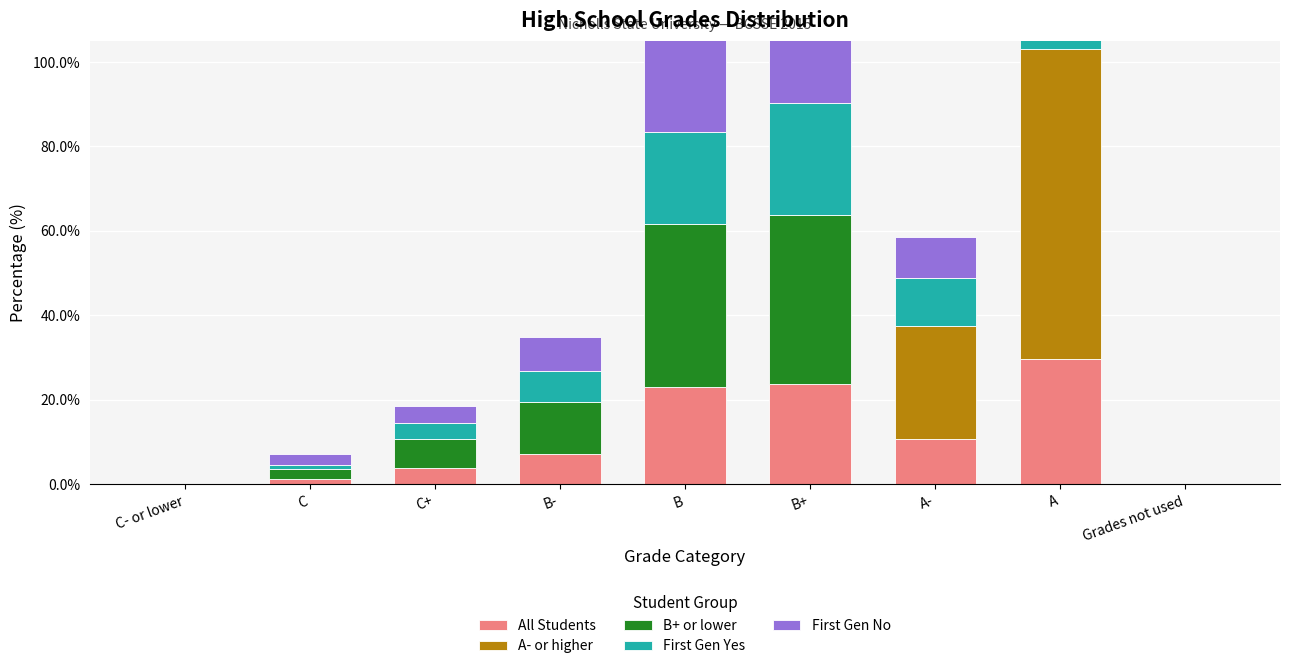

Read the First Gen No value at B+.

17.1